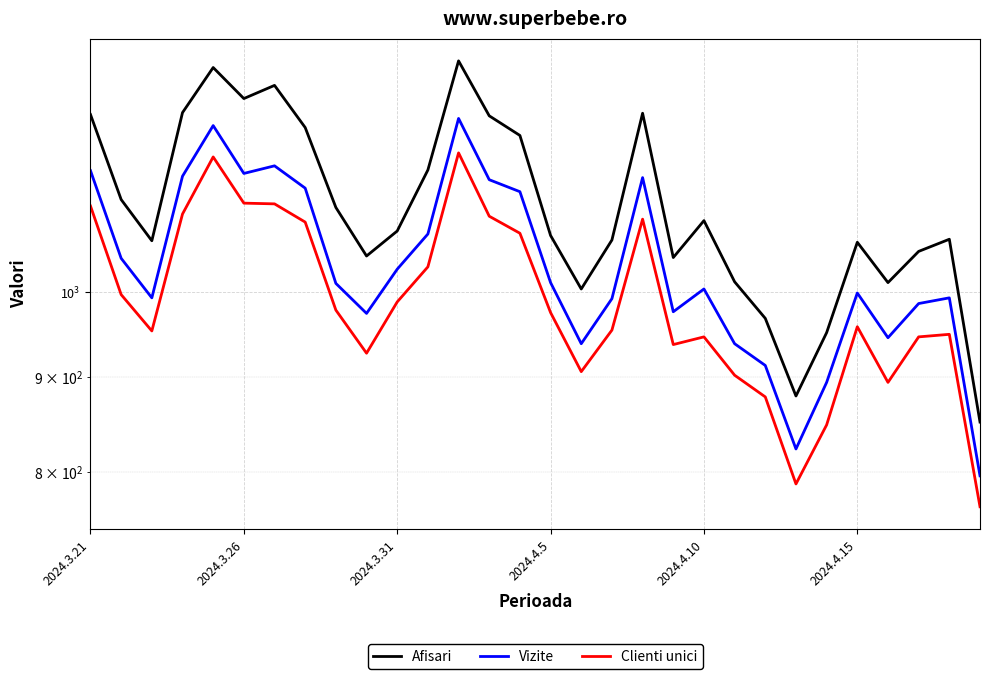

Count the number of data series in this chart.

3